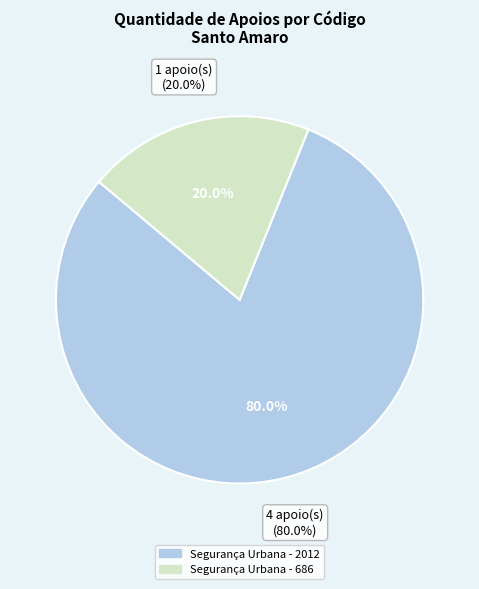

Which slice is the smallest?

Segurança Urbana - 686